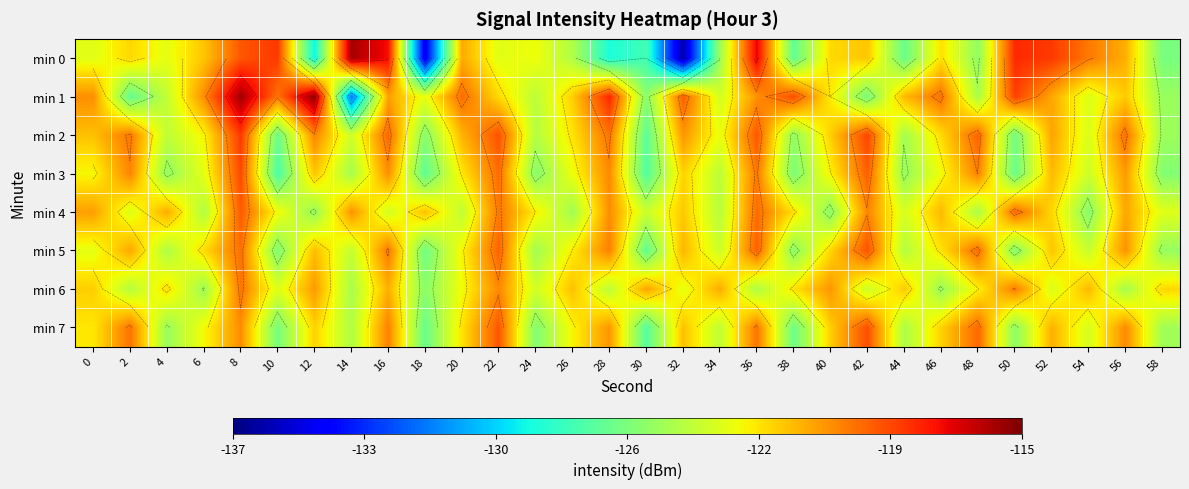

Is it true that min 5 equals -59.2 at 28?

False